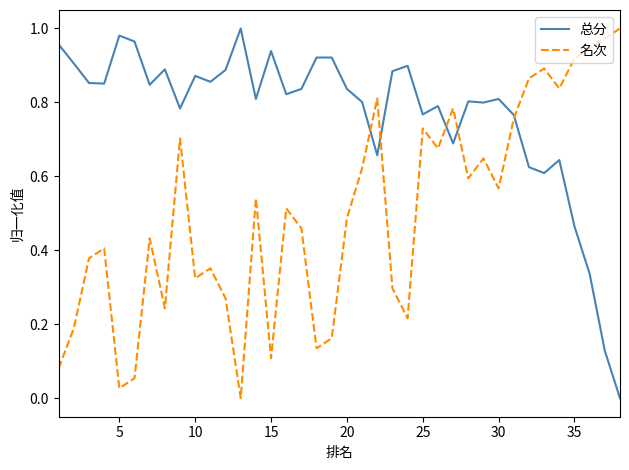

What is the sum of all 名次 values?

19.0